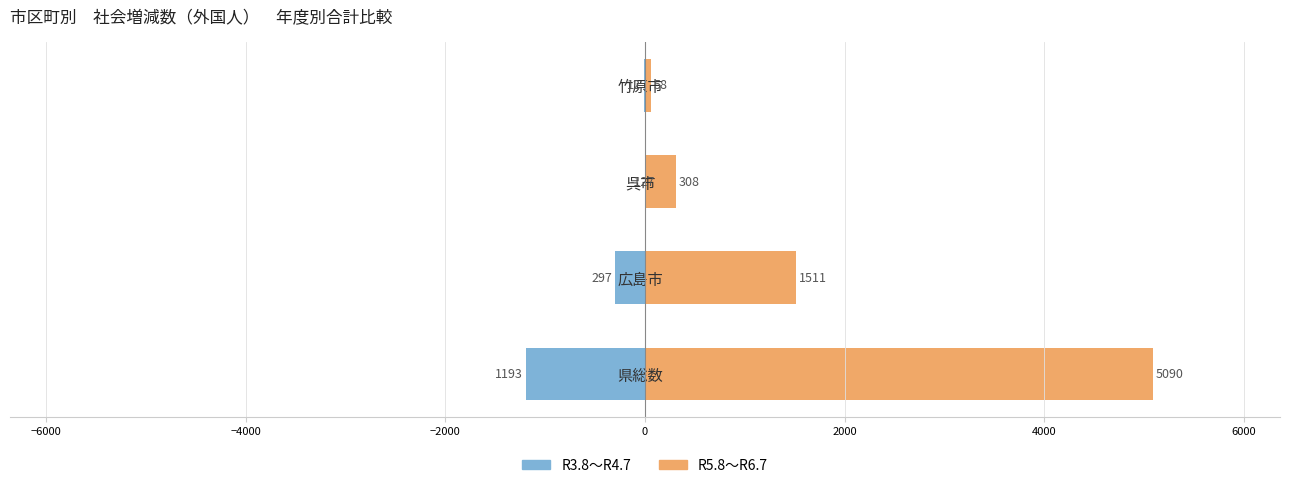

How many values in R3.8～R4.7 are below zero?

3